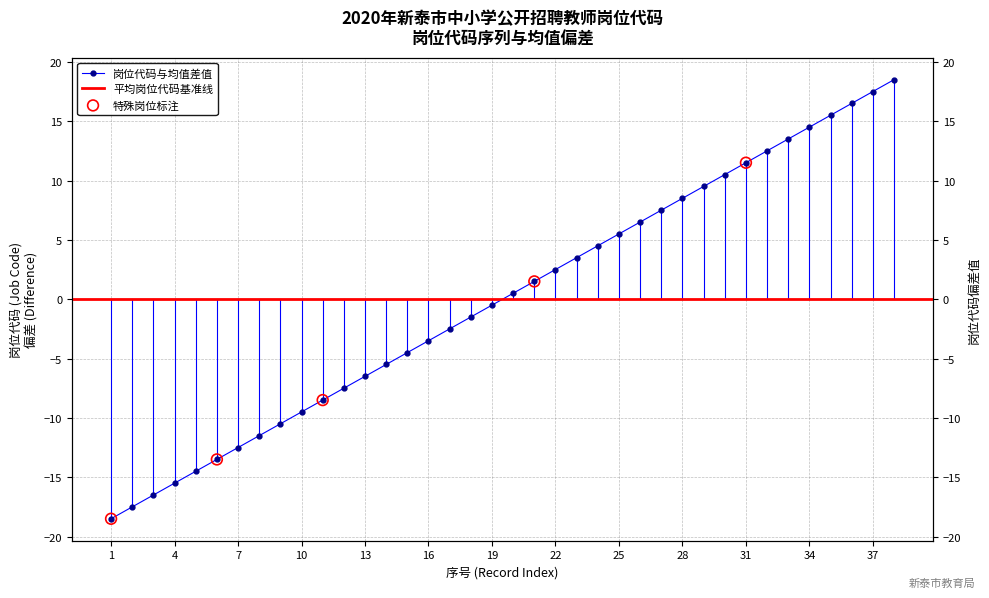

What is the change in value from 3022 to 3035?

+13.0